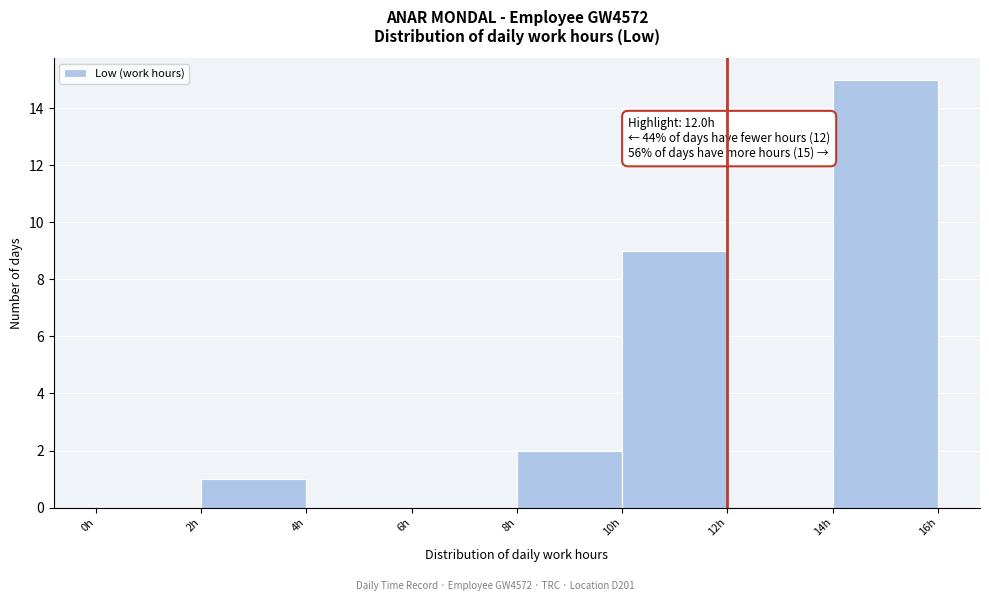

Which range on the x-axis has the tallest bar?

14 to 16